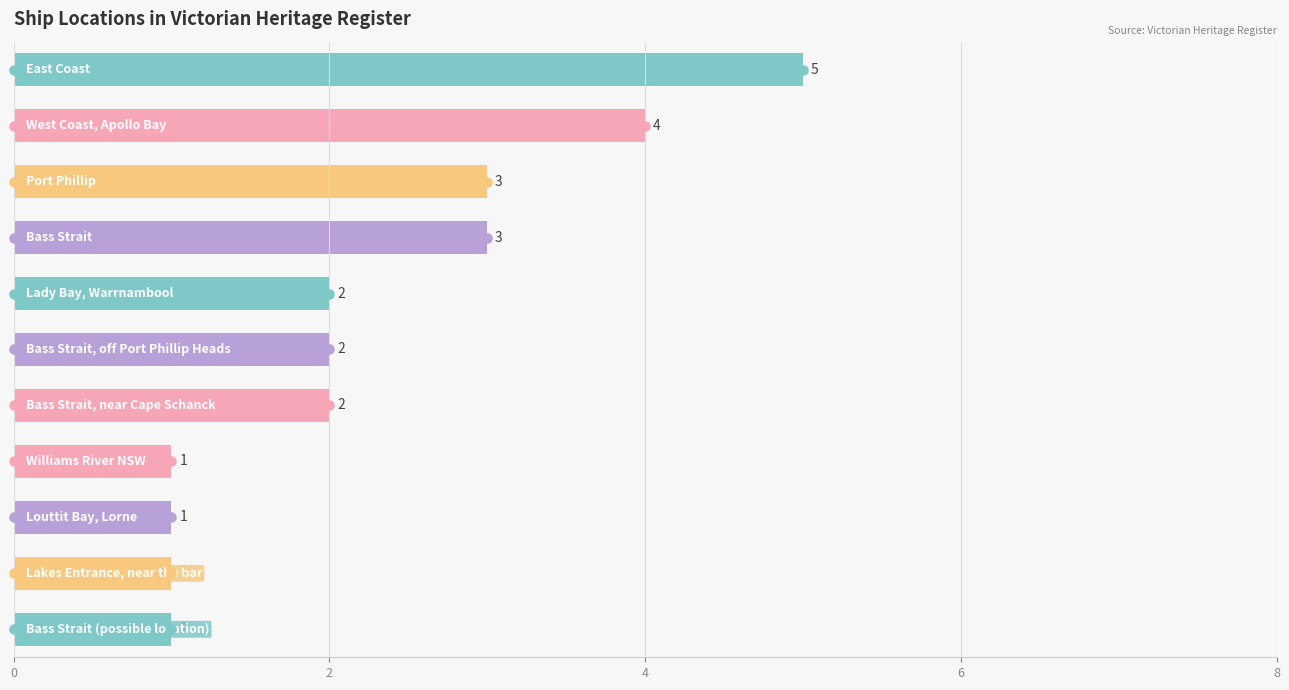

What is the change in value from 2 to 10?

-3